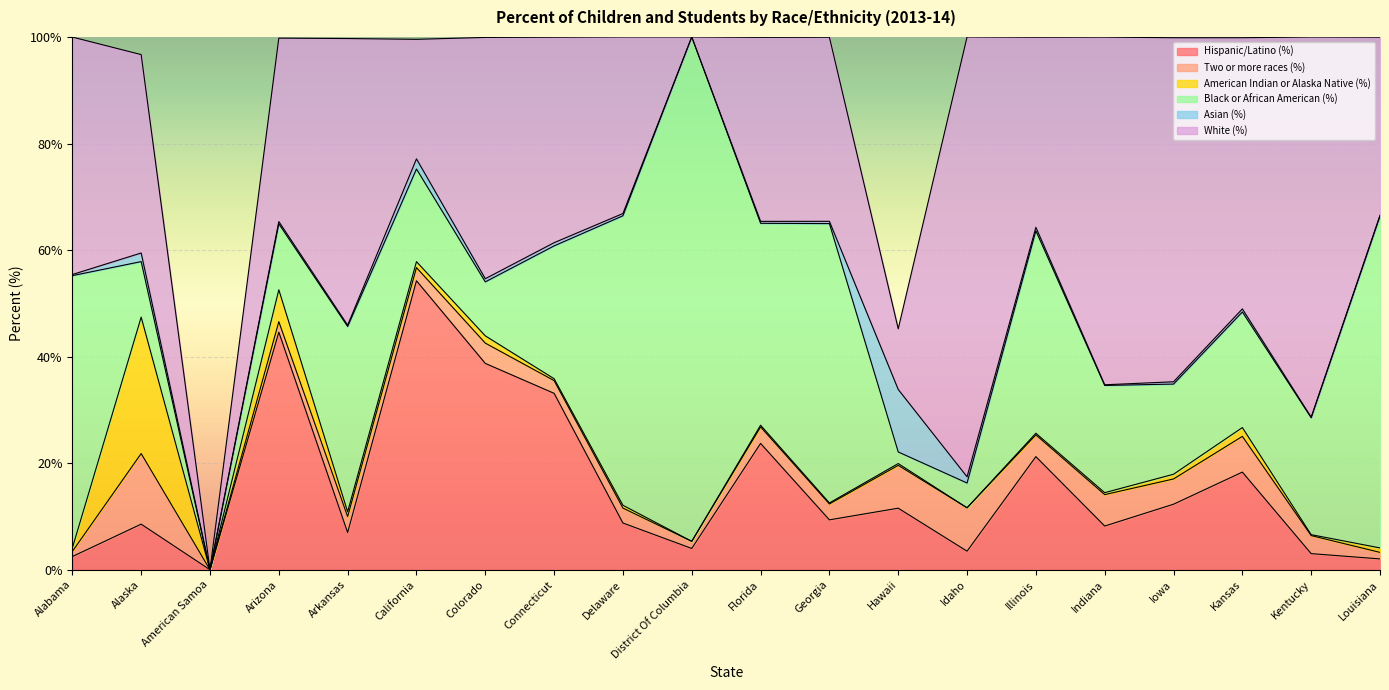

What is the value of the Hispanic/Latino (%) point at the 7th from the left?

38.7